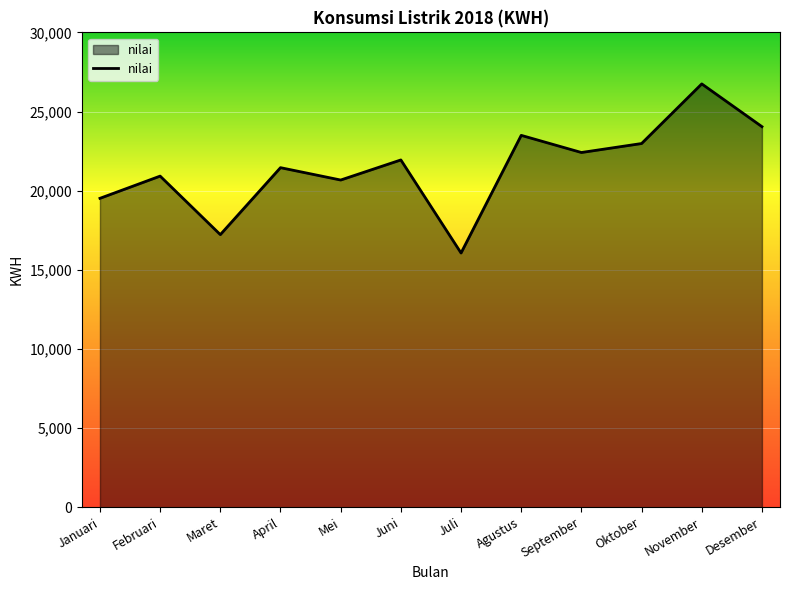

List the labels in order of value, smallest first.

Juli, Maret, Januari, Mei, Februari, April, Juni, September, Oktober, Agustus, Desember, November